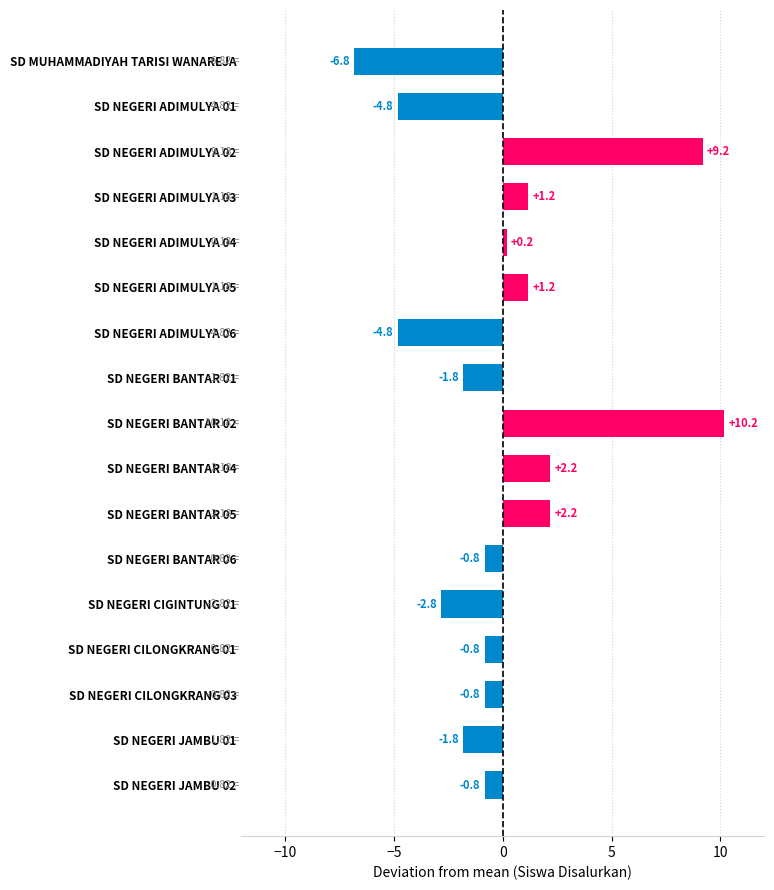

What is the difference between the maximum and minimum values?

17.0